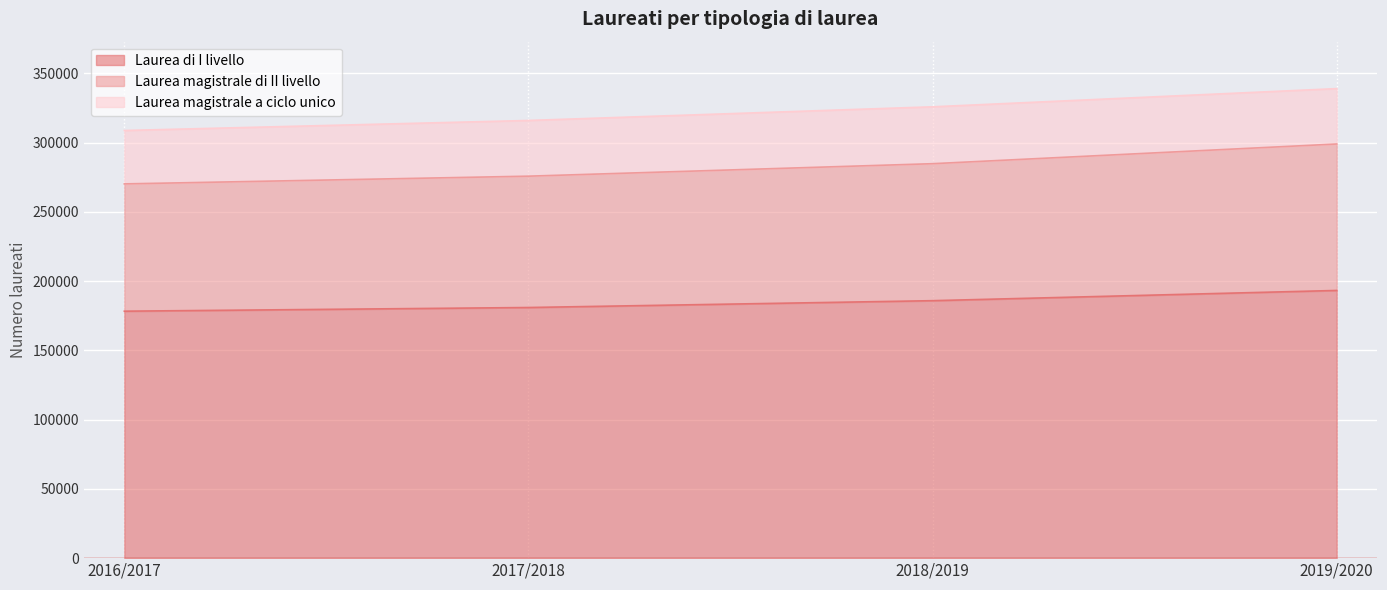

Read the Laurea di I livello value at 2017/2018, to the nearest 50.

181000